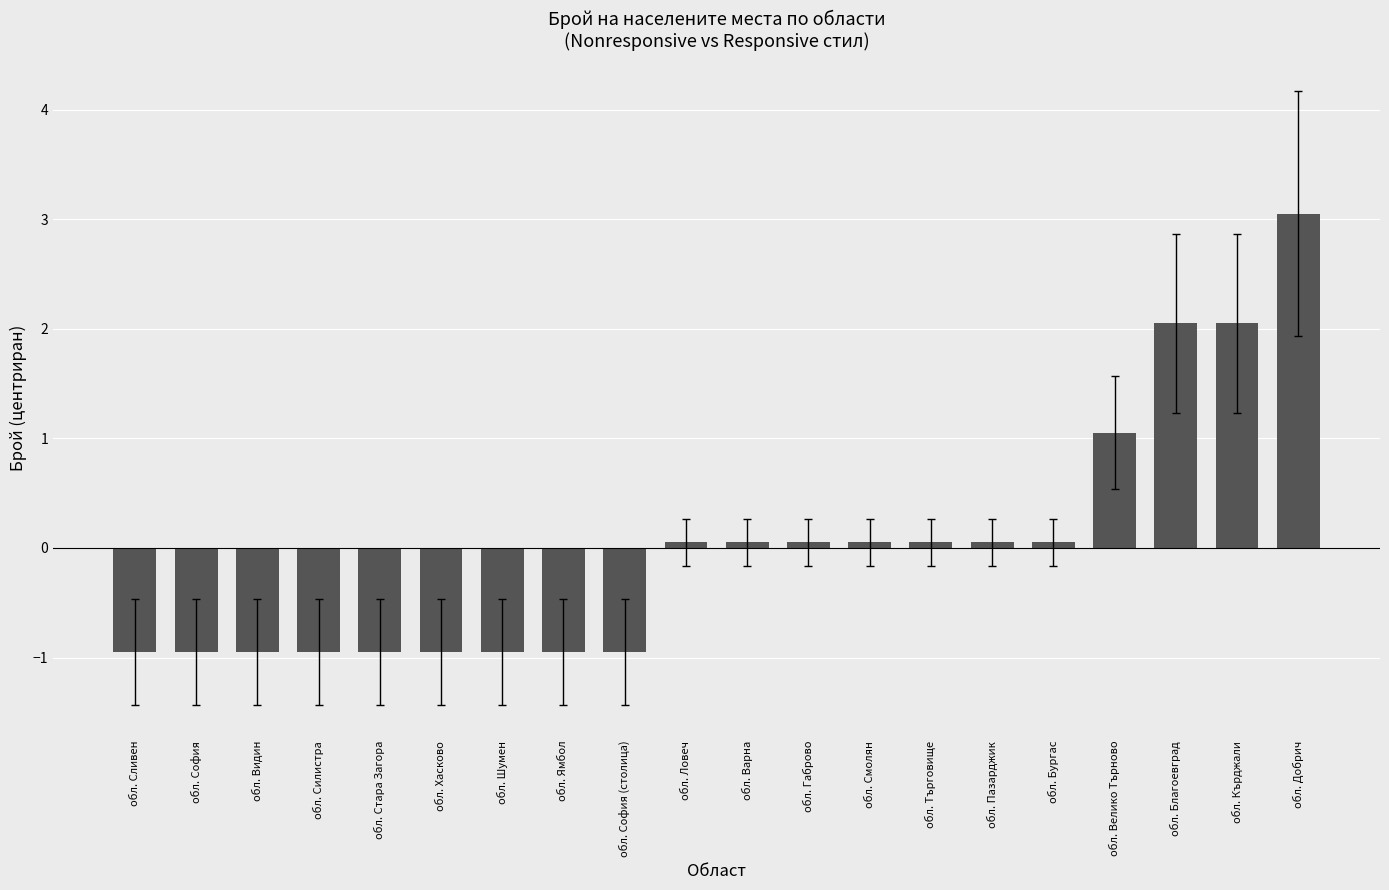

Which label corresponds to the largest value in the chart?

обл. Добрич